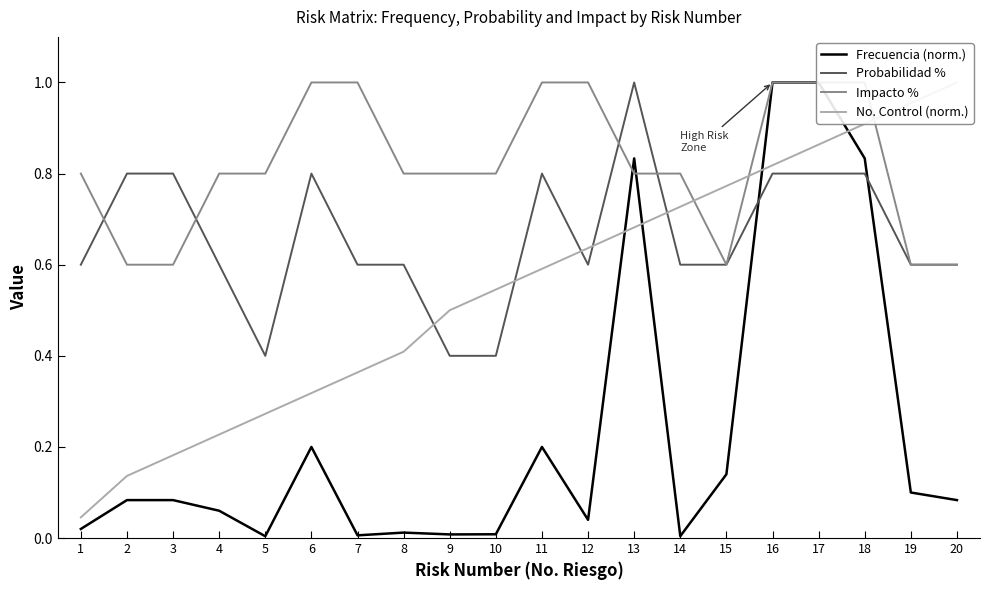

At which label does Probabilidad % reach its minimum?

5